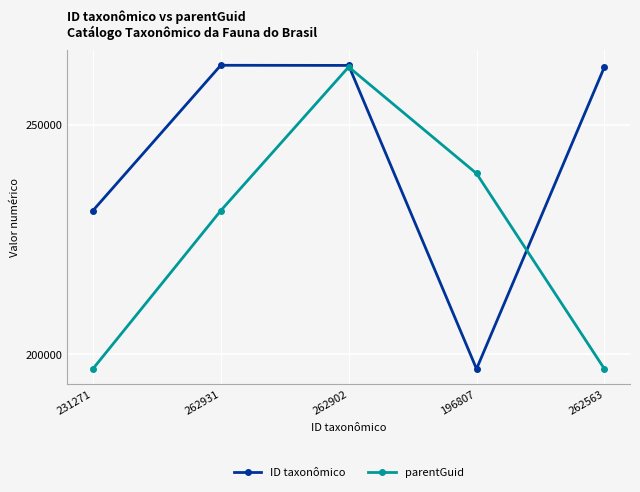

What is the label of the 5th point from the left?

262563